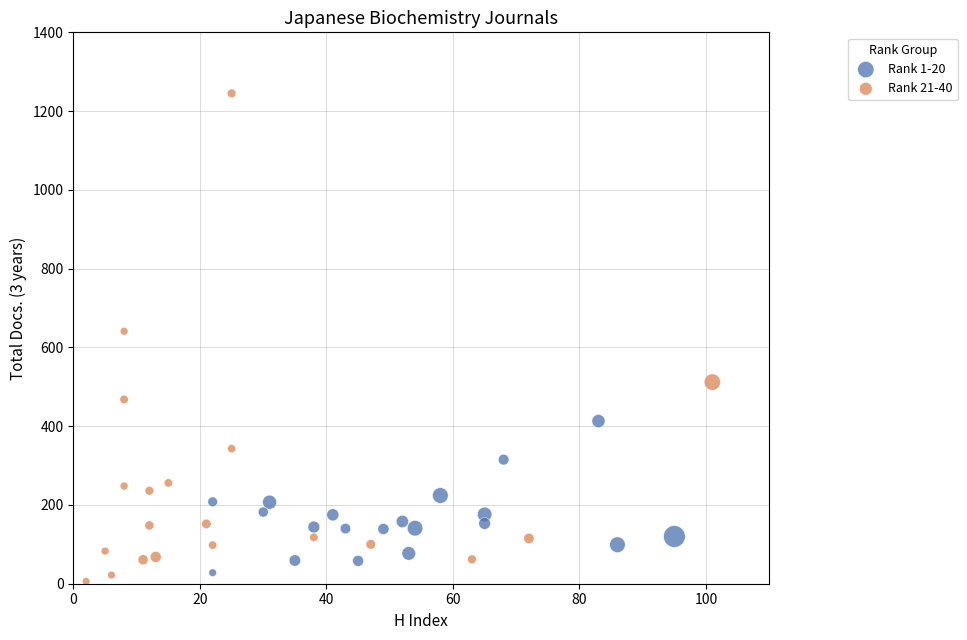

Which series has the widest spread of Y values?

Rank 21-40